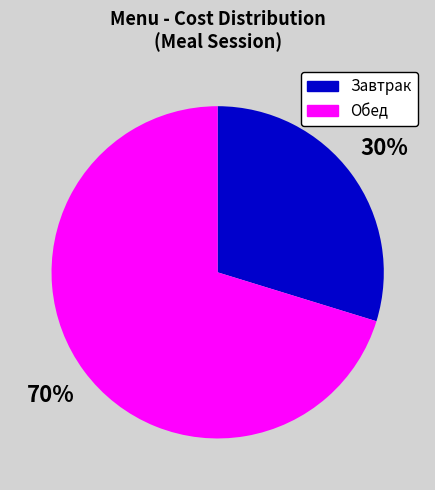

Which category has the smallest portion of the pie?

Завтрак